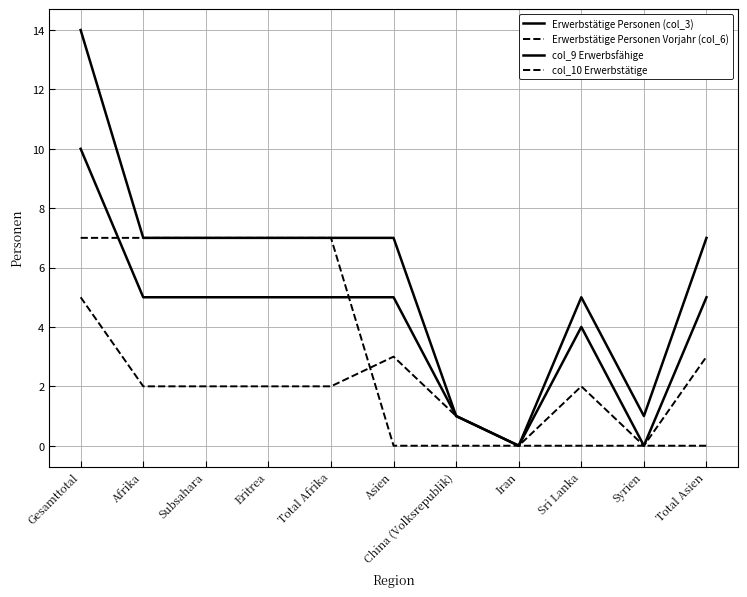

Count the number of data series in this chart.

4